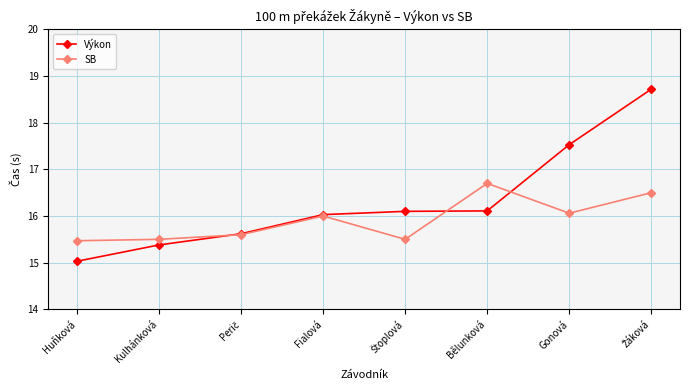

Reading left to right, transcribe all the data shown in this chart.

Výkon: 15.0	15.4	15.6	16.0	16.1	16.1	17.5	18.7
SB: 15.5	15.5	15.6	16.0	15.5	16.7	16.1	16.5